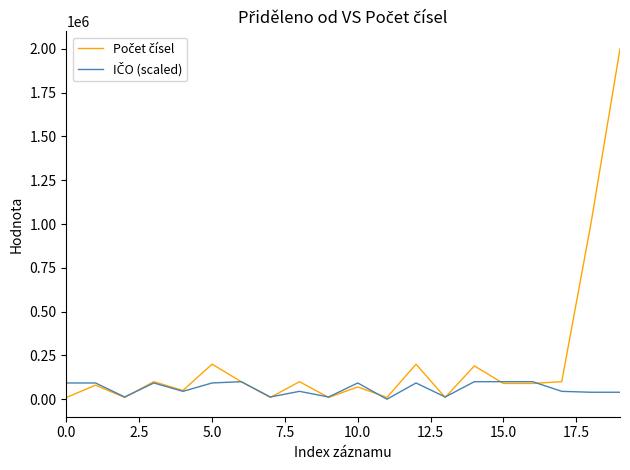

What is the maximum value shown in the chart?

2000000.0